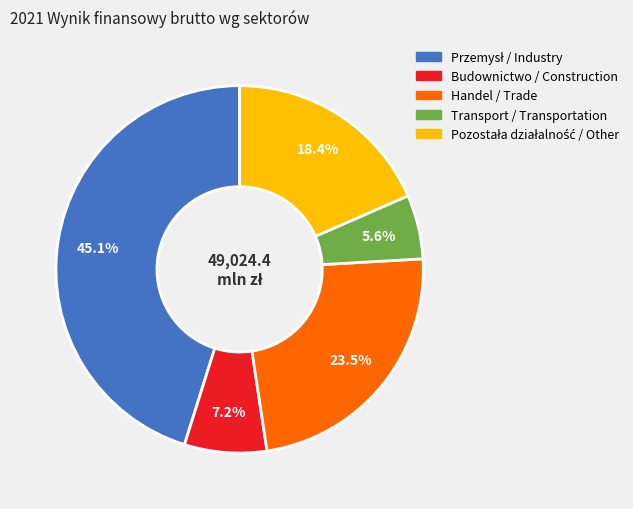

What is the smallest slice in the pie chart?

Transport / Transportation